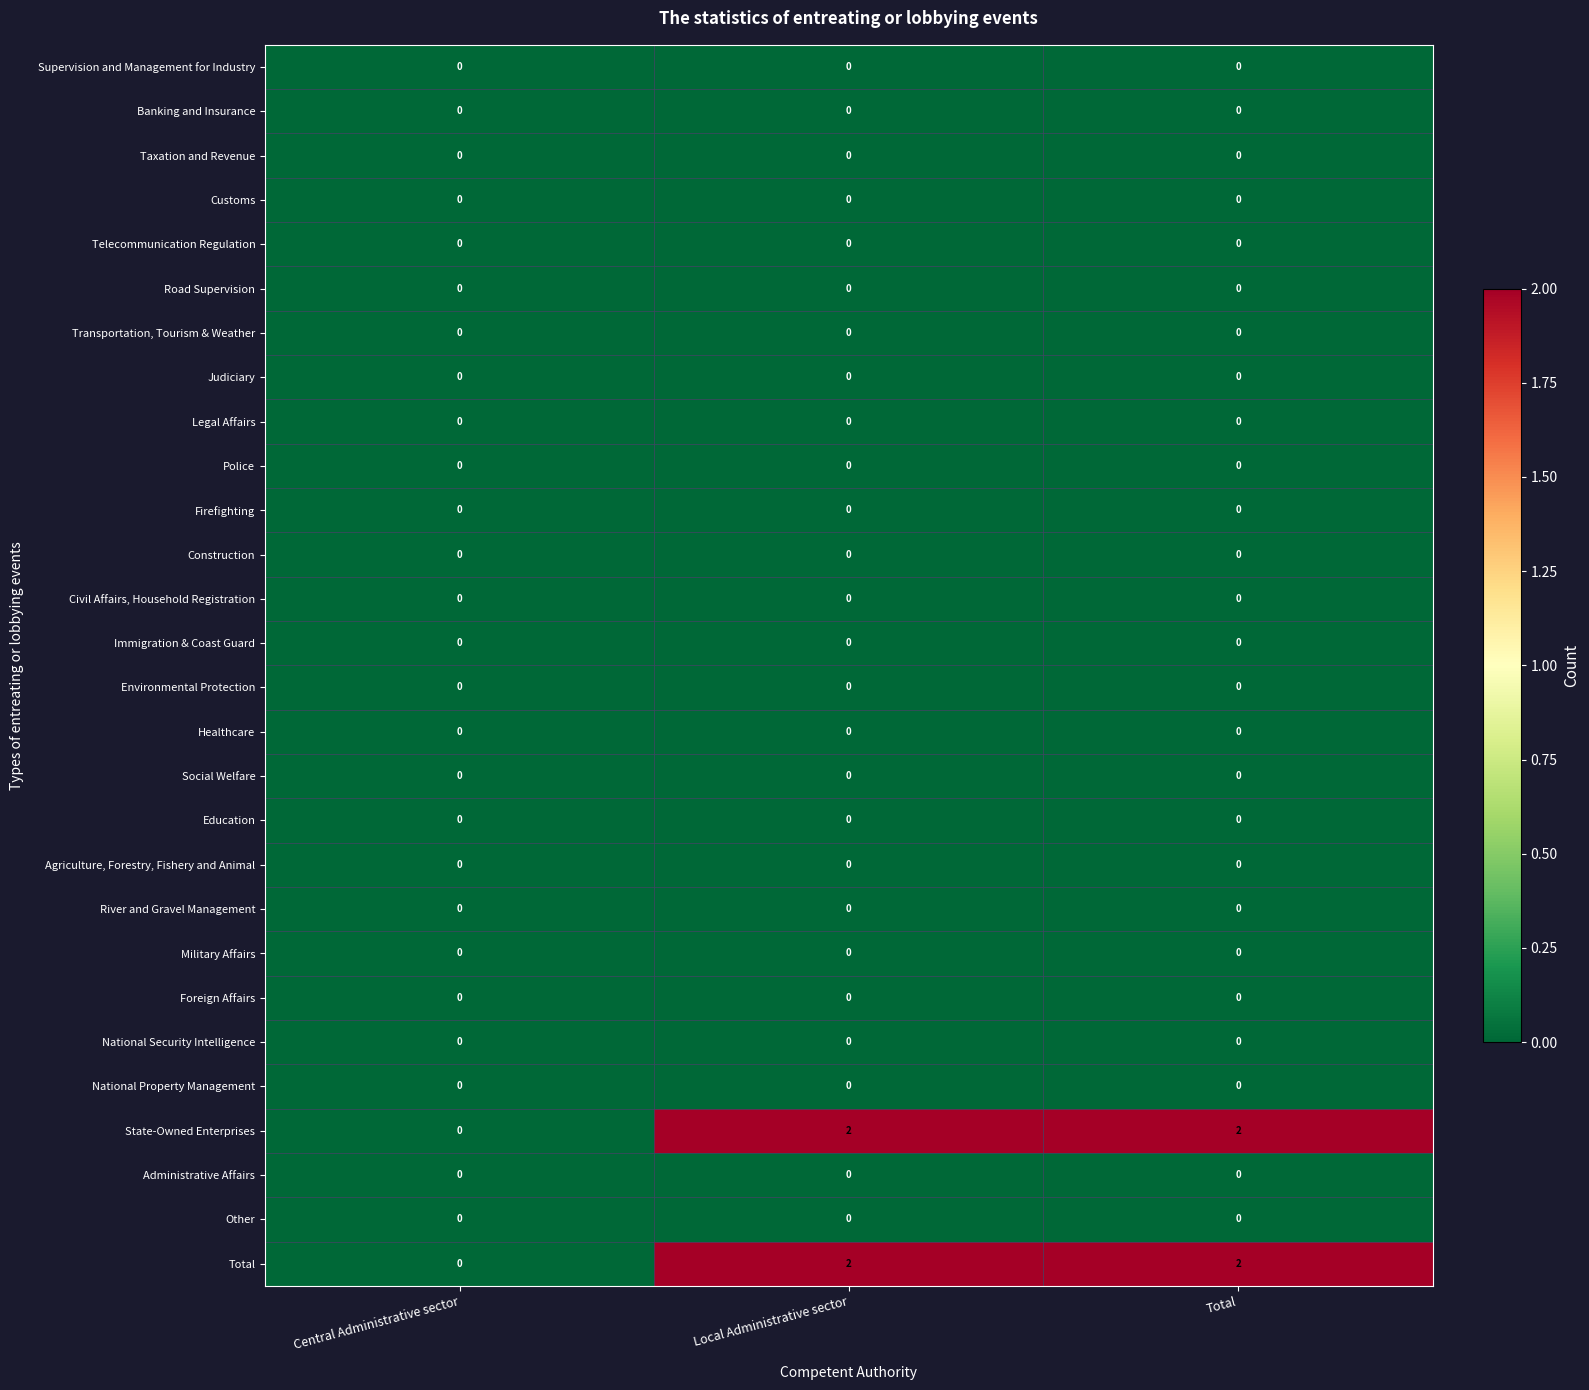

True or false: Transportation, Tourism & Weather has a value of 0 at Central Administrative sector.

True